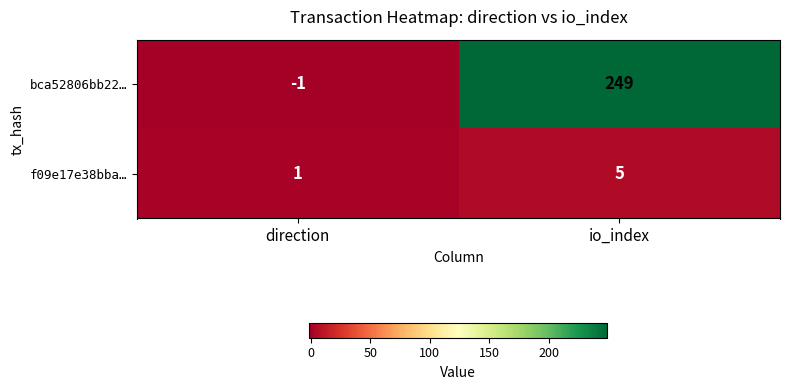

What is the spread (max minus min) of values at direction?

2